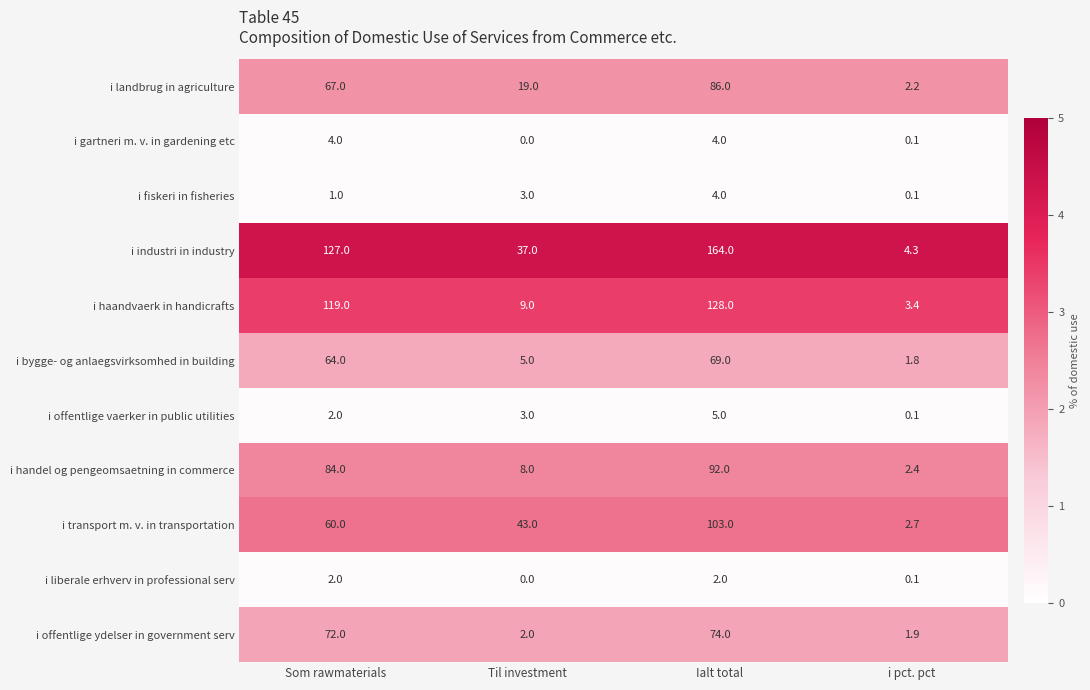

What is the difference between the highest and lowest values at Til investment?

43.0